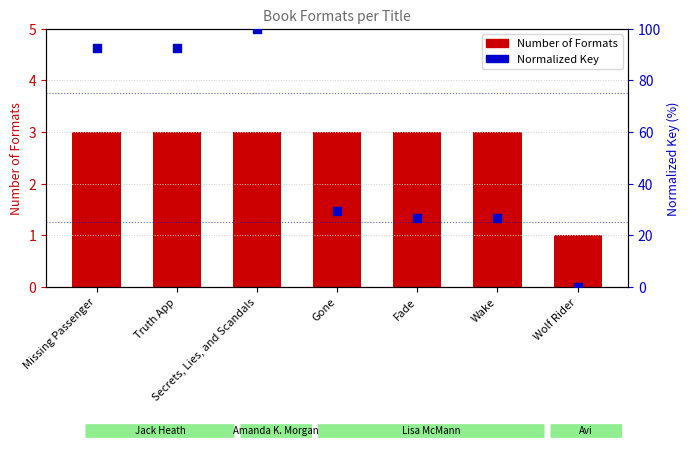

What is the total value across all series at Wake?

29.5